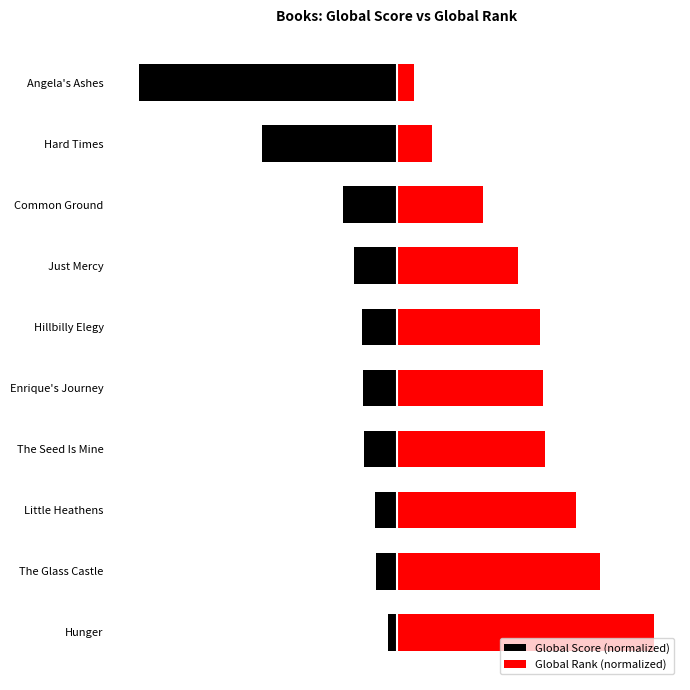

What is the average value of the Global Rank (normalized) series?

51.9